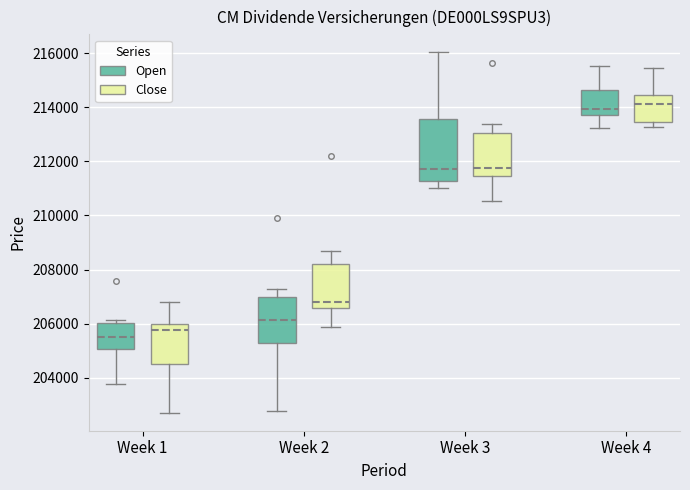

Where does the upper whisker of the box for Week 4 (Open) end on the y-axis? The values are not printed on the chart, so give them approximately, as read against the axis.

215600